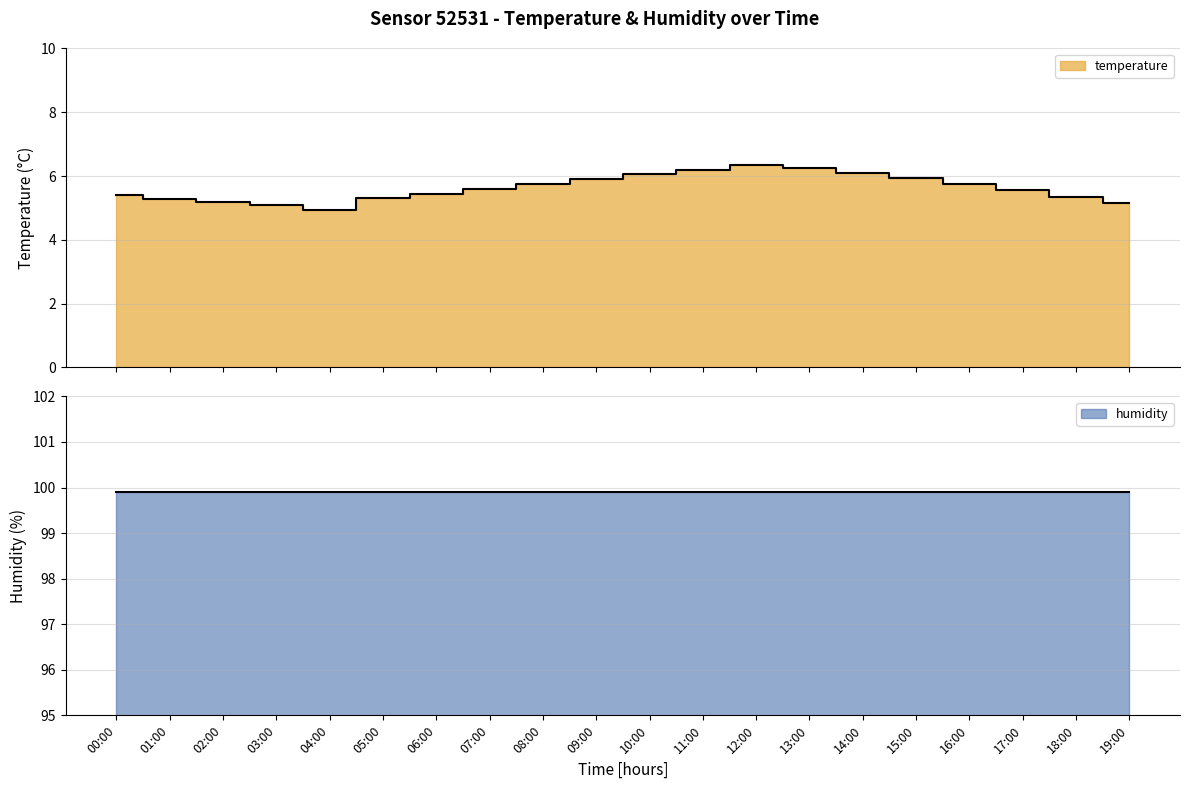

Rank the categories by value from highest to lowest.

12:00, 13:00, 11:00, 14:00, 10:00, 15:00, 09:00, 08:00, 16:00, 07:00, 17:00, 06:00, 00:00, 18:00, 05:00, 01:00, 02:00, 19:00, 03:00, 04:00